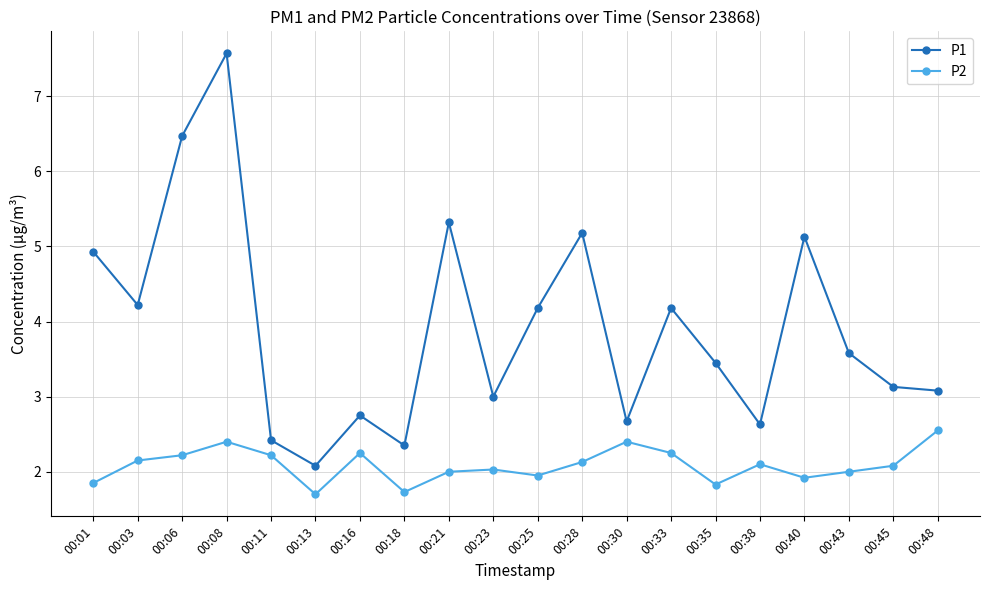

What is the total value across all series at 00:33?

6.4